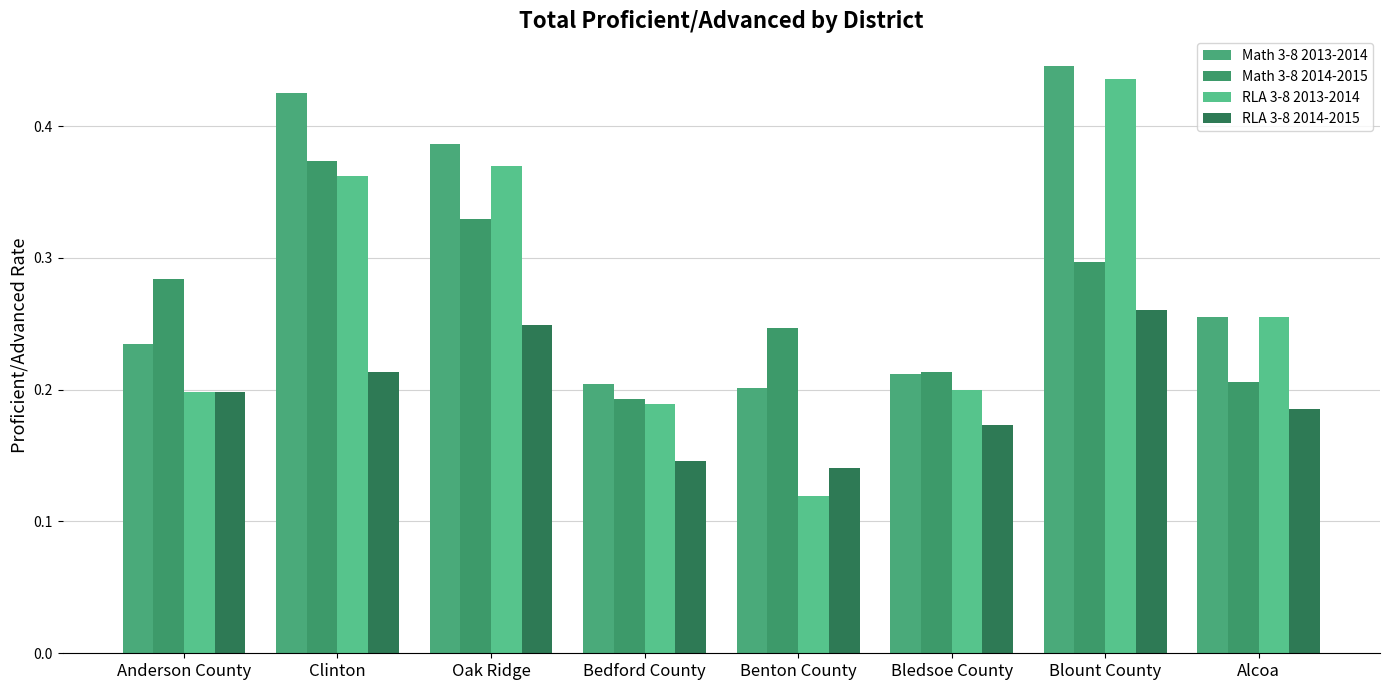

Where is Math 3-8 2013-2014 nearest to the value 0?

Benton County